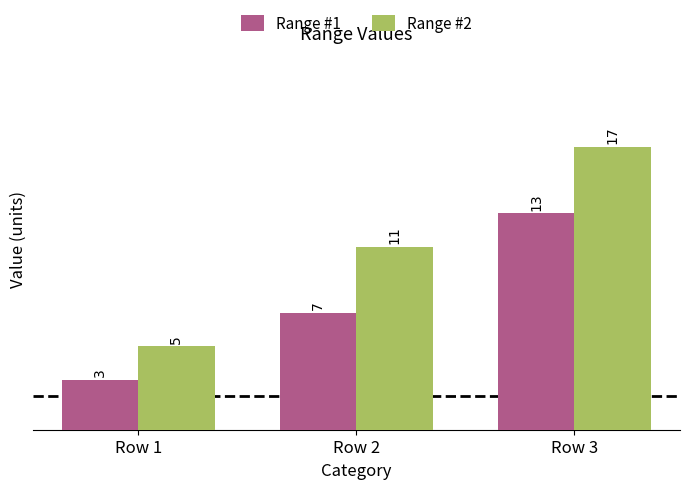

What is the lowest value of the Range #1 series?

3